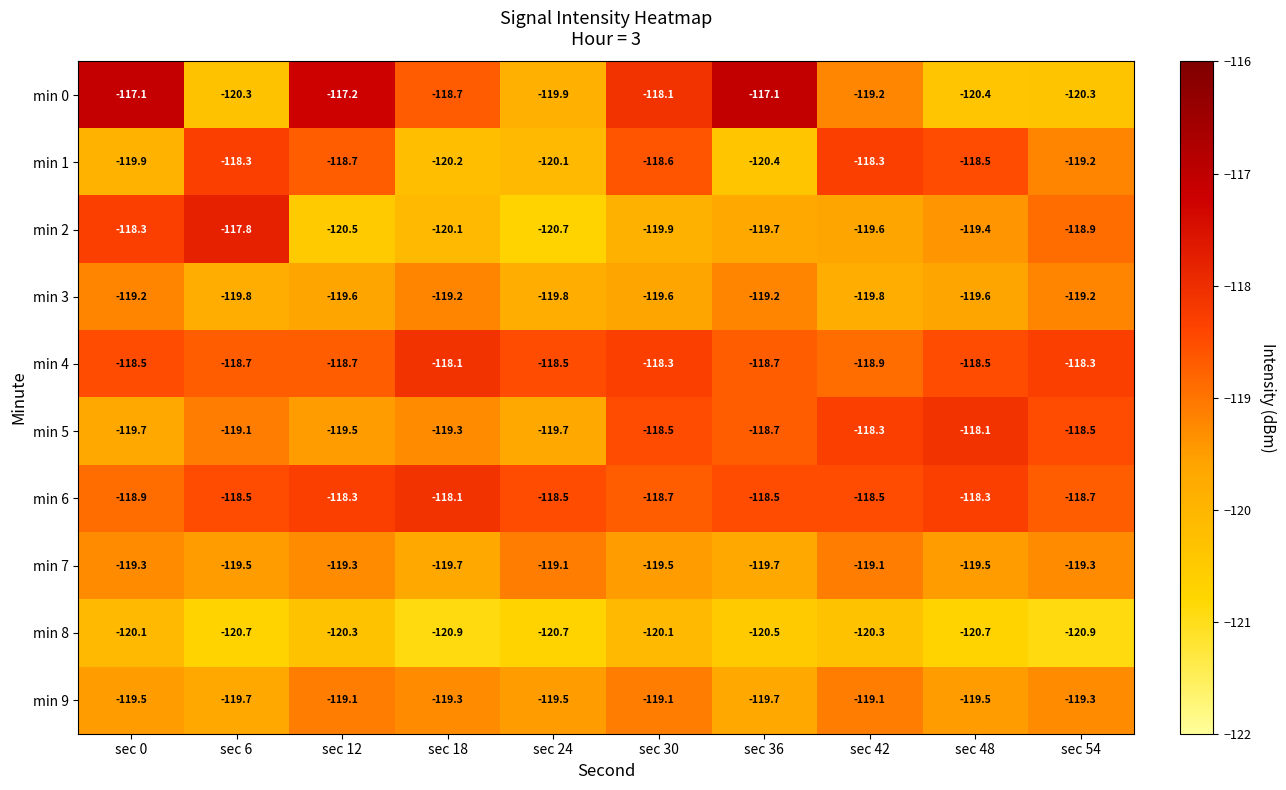

Count the number of data series in this chart.

10